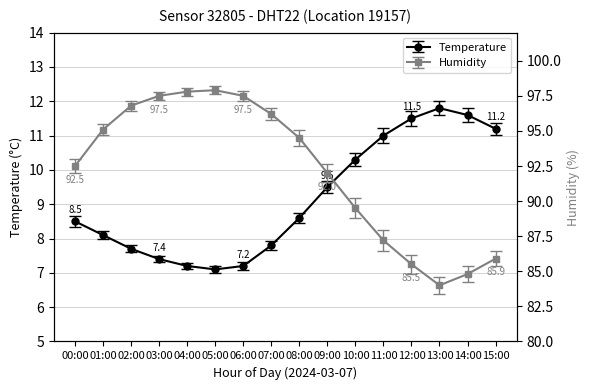

What are all the series names shown in the legend?

Temperature, Humidity